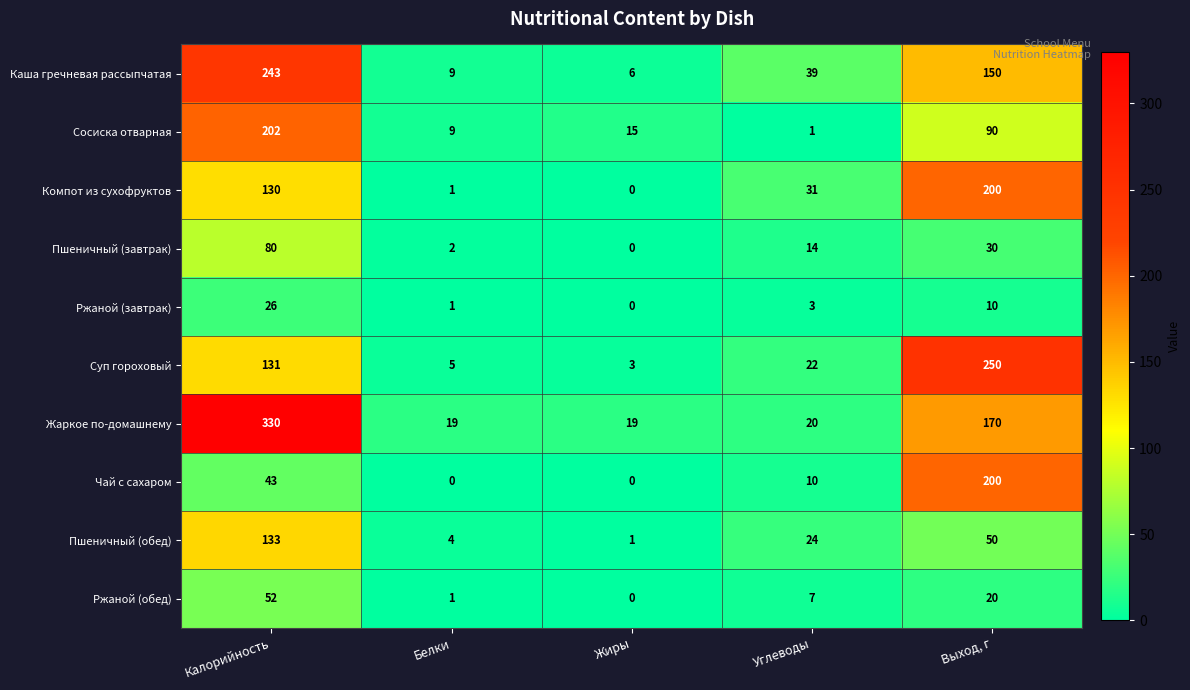

Rank the categories by Пшеничный (завтрак) value from highest to lowest.

Калорийность, Выход, г, Углеводы, Белки, Жиры